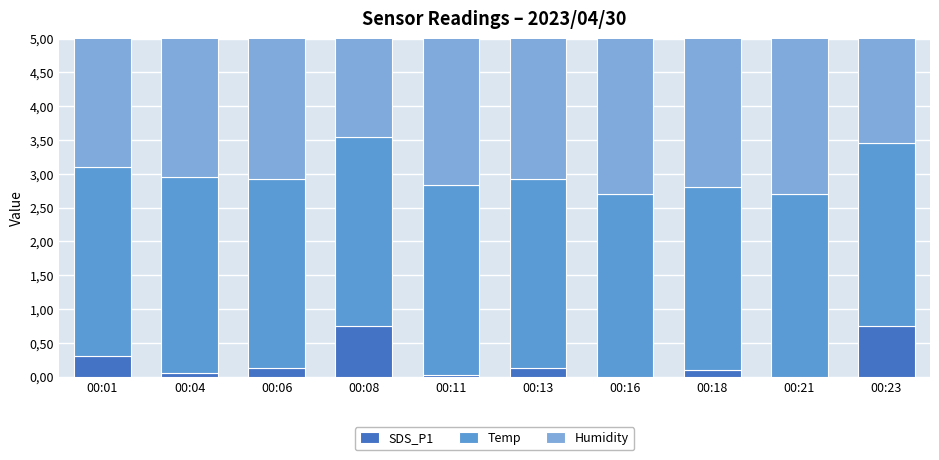

Which has a higher value, 00:11 or 00:01?

00:01